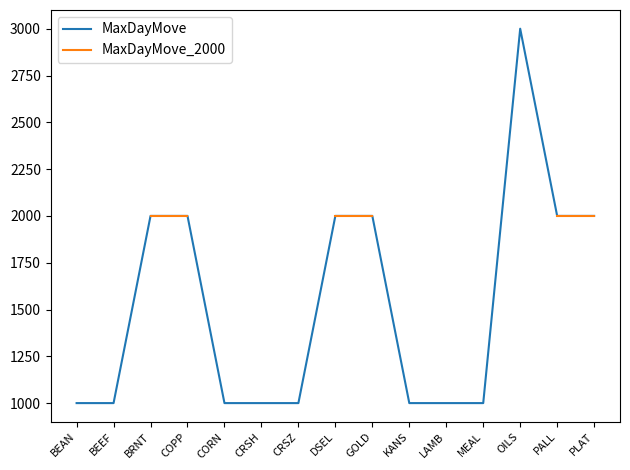

What is the difference between the second highest and second lowest values in the MaxDayMove series?

1000